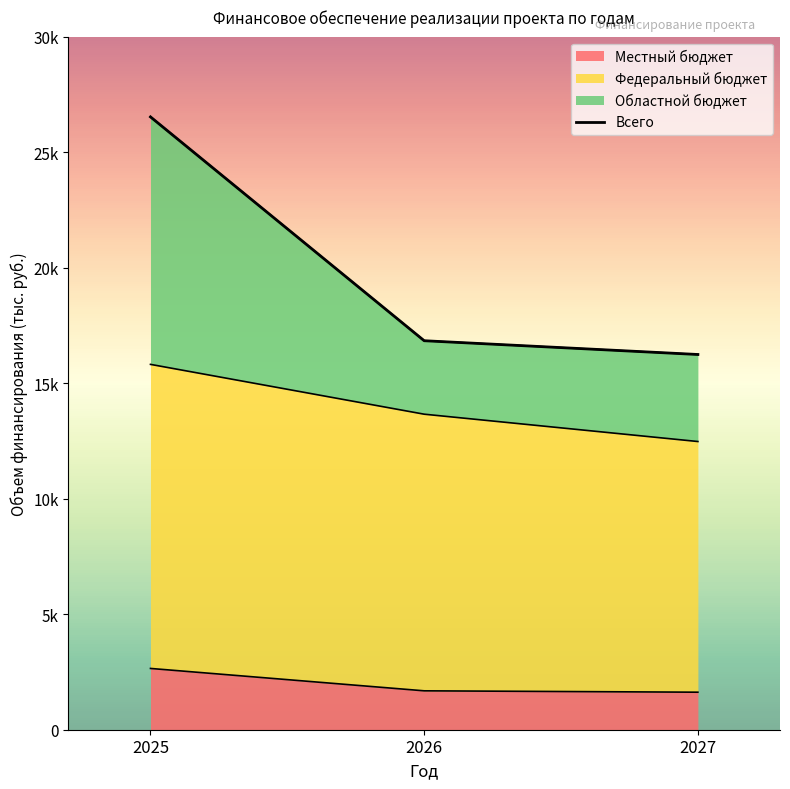

What is the value of the 3rd point from the left?

16241.1